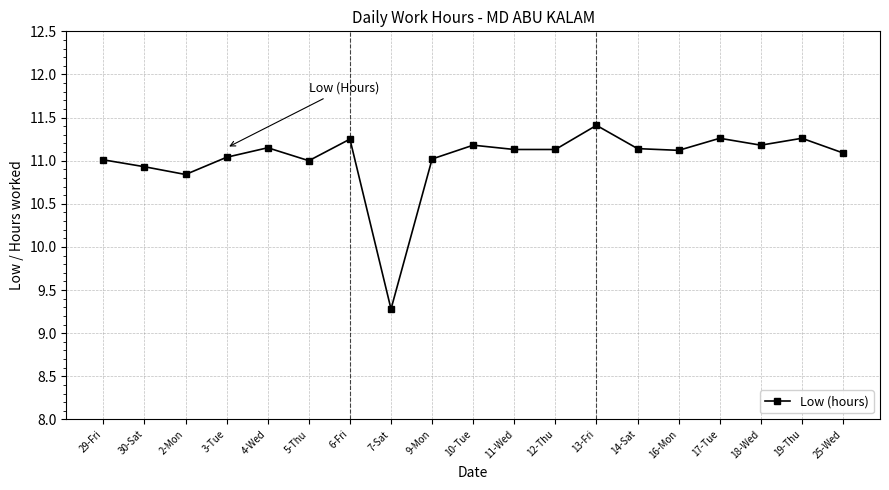

How many lines are shown in the chart?

1